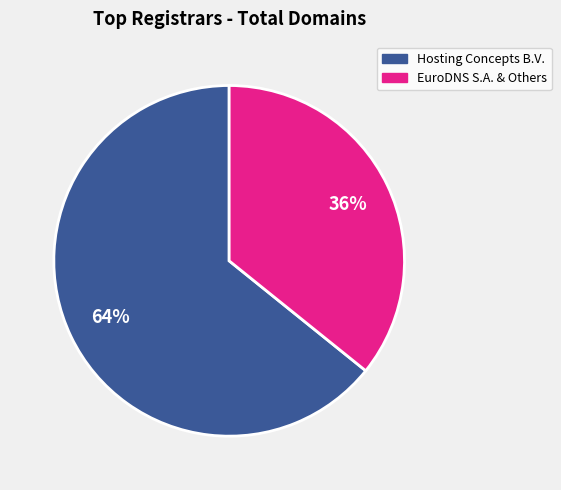

To the nearest percent, what is the average slice percentage?

50%